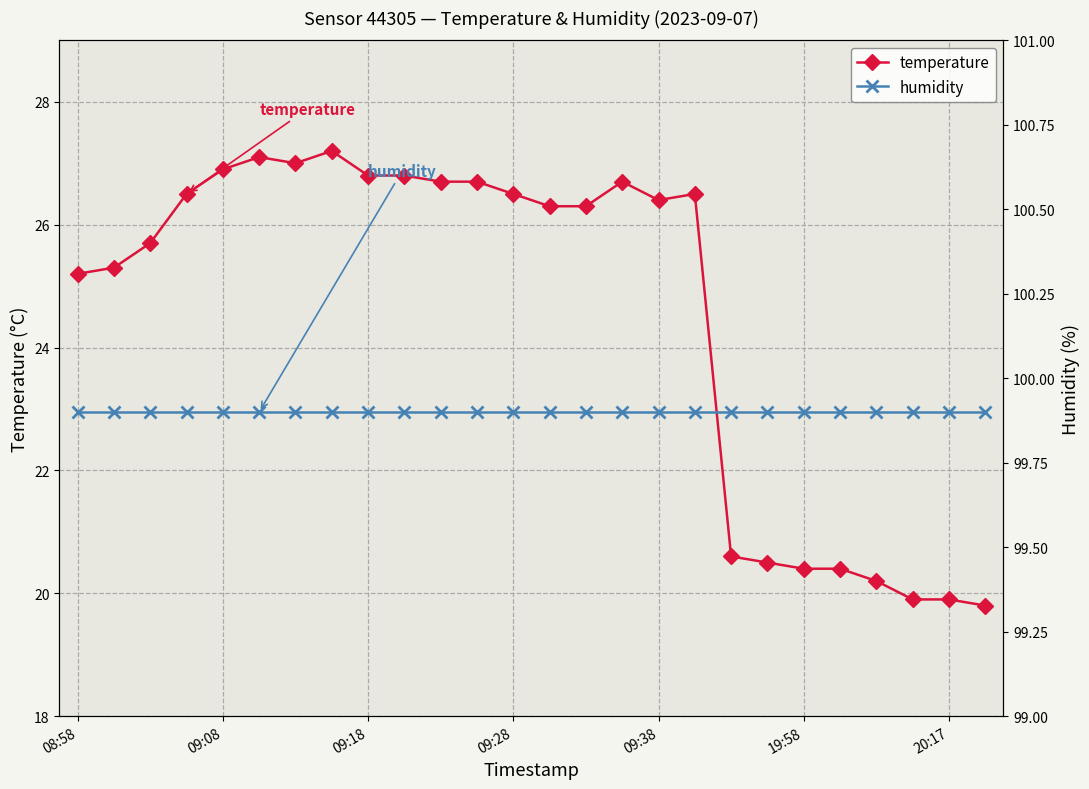

What is the minimum value for temperature?

19.8